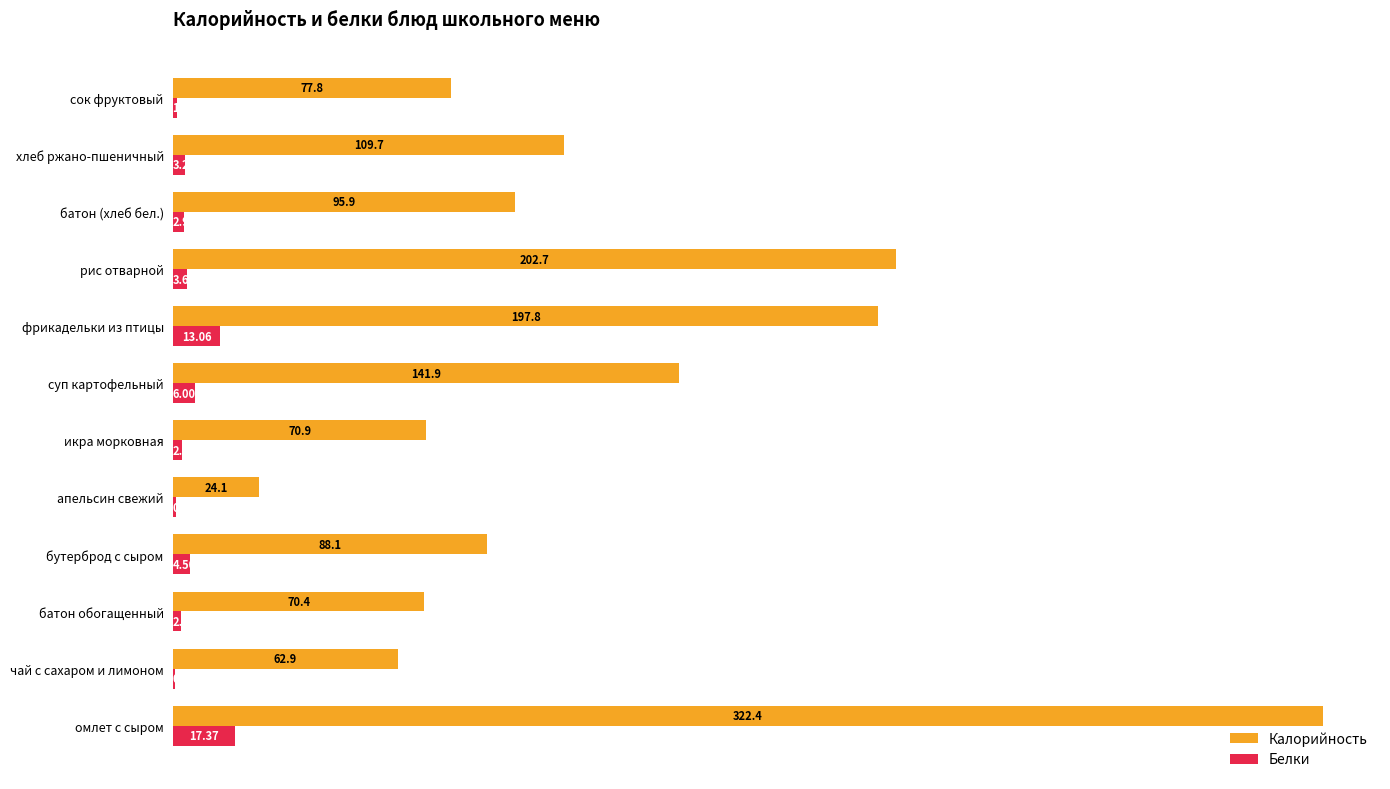

Count the number of data series in this chart.

2